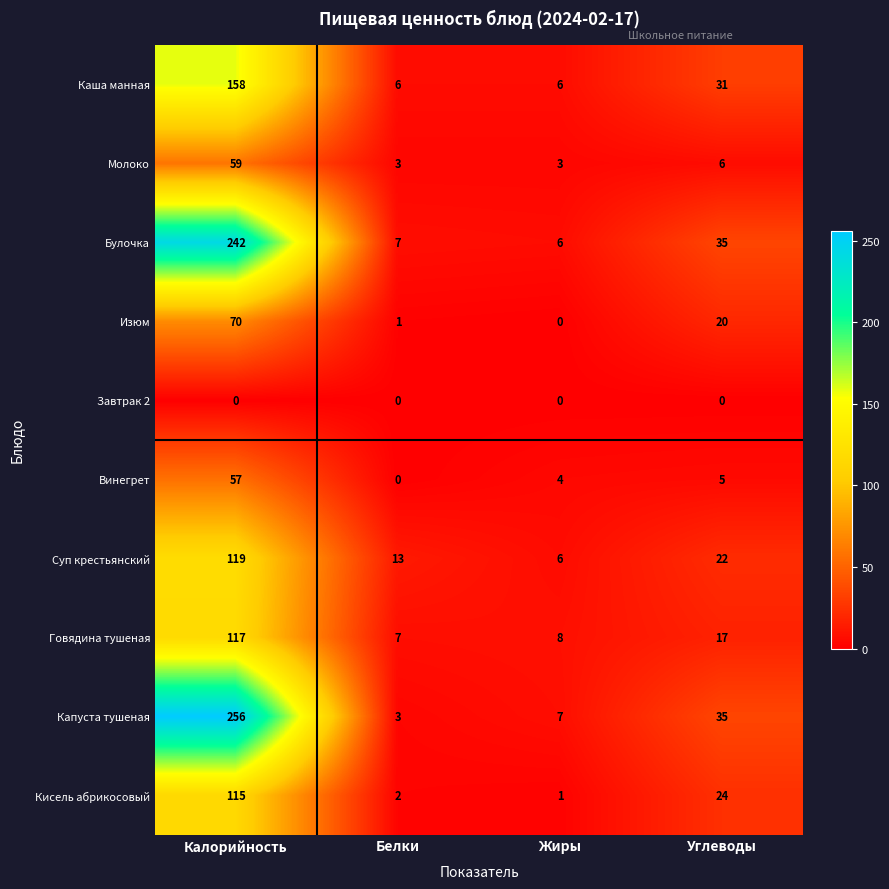

What value does the Булочка series have at Калорийность, to the nearest 5?

240